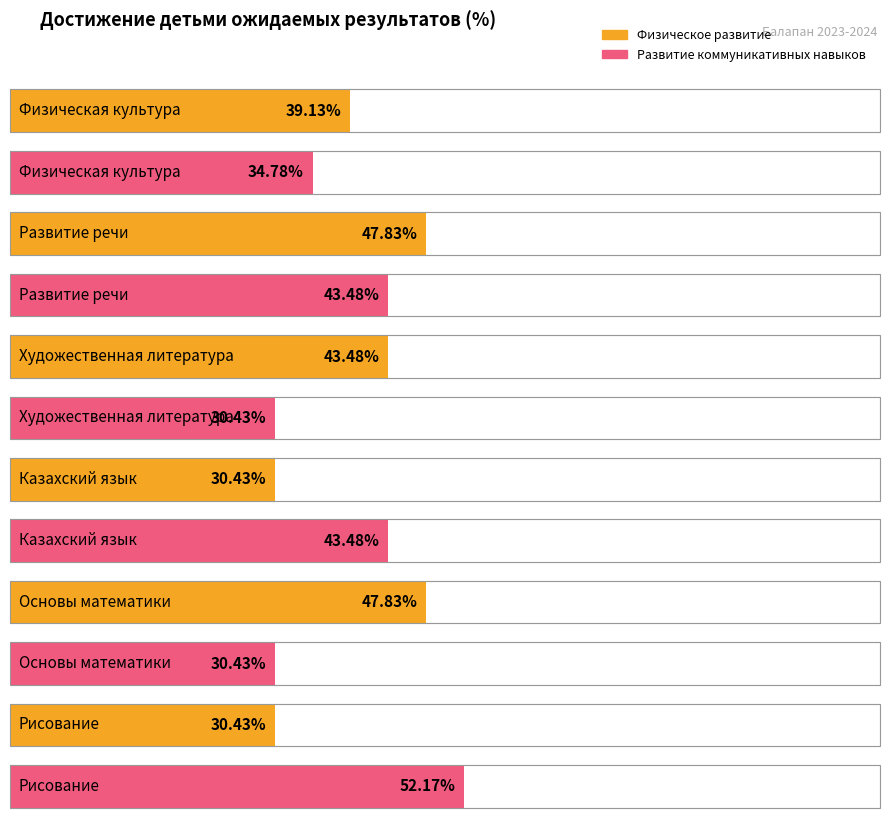

What position from the left is Развитие речи?

2